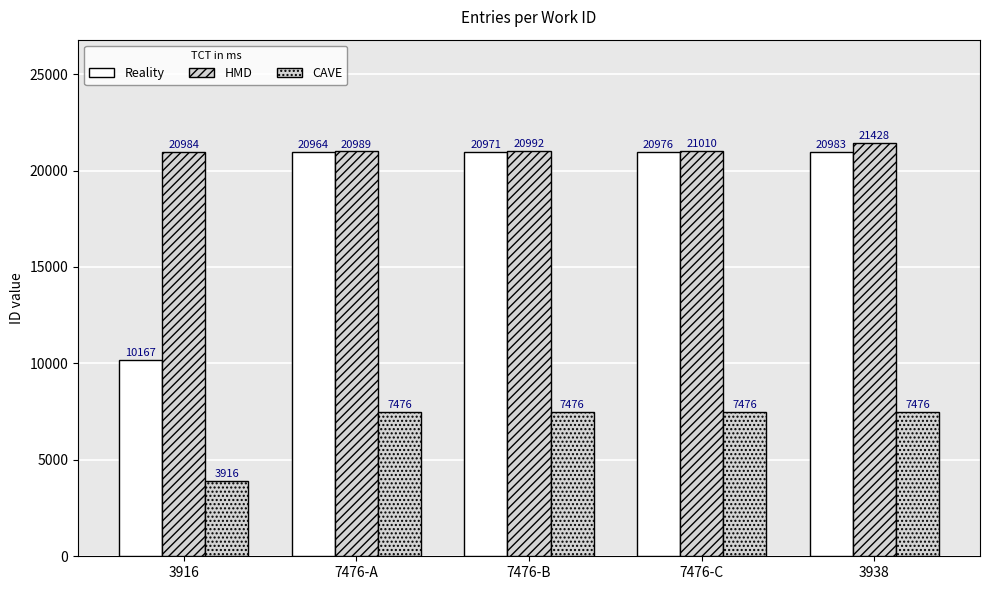

What is the greatest value displayed?

21428